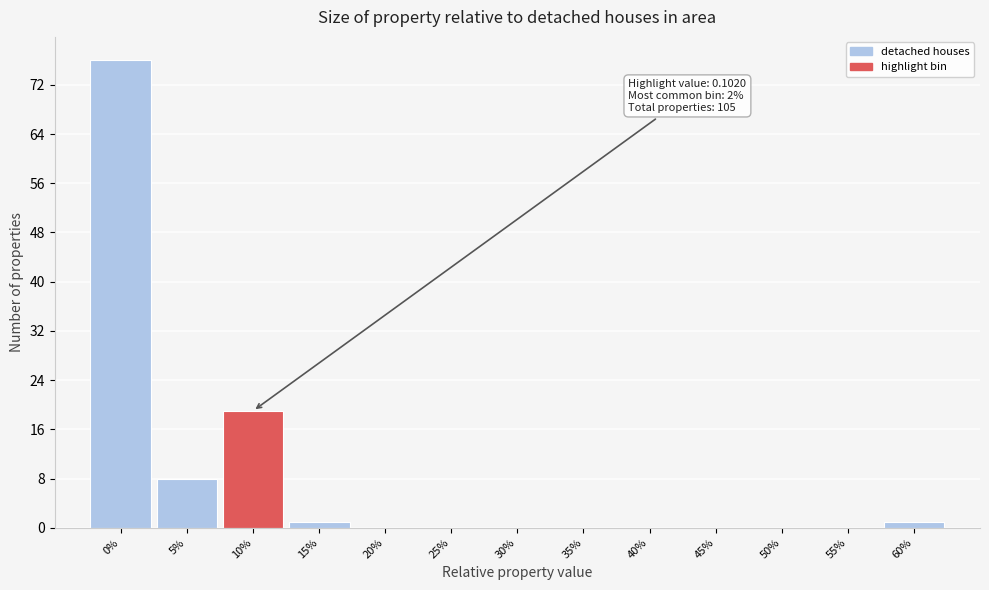

Reading left to right, list all the values displayed in this chart.

0%=76	5%=8	10%=19	15%=1	20%=0	25%=0	30%=0	35%=0	40%=0	45%=0	50%=0	55%=0	60%=1